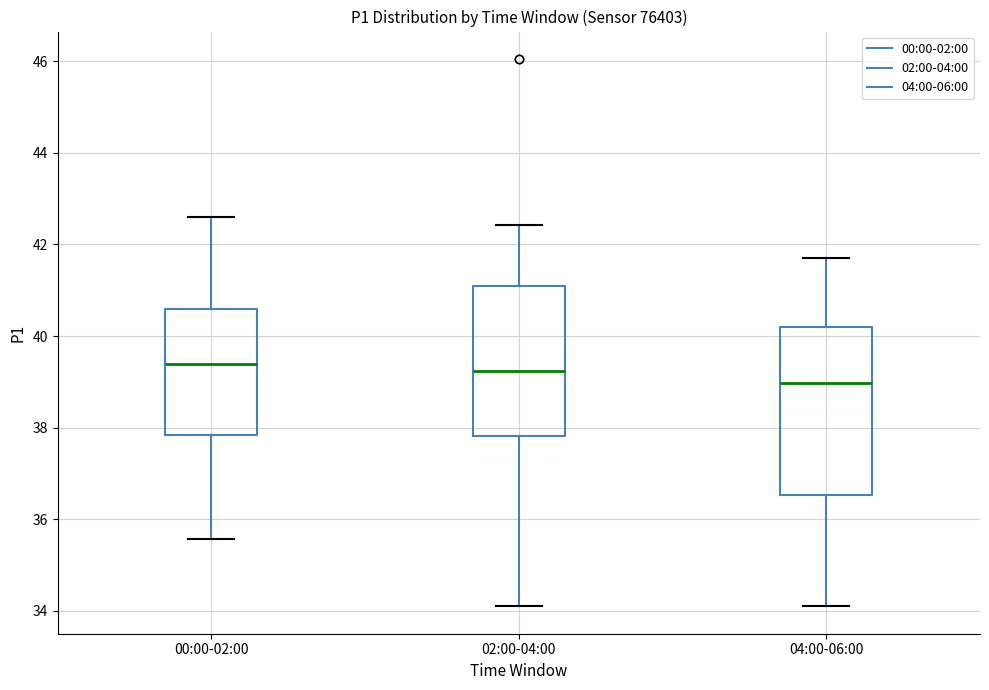

Reading left to right, transcribe this box plot: for each box, give where its median line is, the range the box spans, and where its two whiskers end, as read against the y-axis. The values are not printed on the chart, so give them approximately, as read against the axis.

00:00-02:00: median 39.4, box 37.8 to 40.6, whiskers 35.6 to 42.6
02:00-04:00: median 39.2, box 37.8 to 41.2, whiskers 34.2 to 42.4
04:00-06:00: median 39.0, box 36.6 to 40.2, whiskers 34.2 to 41.8